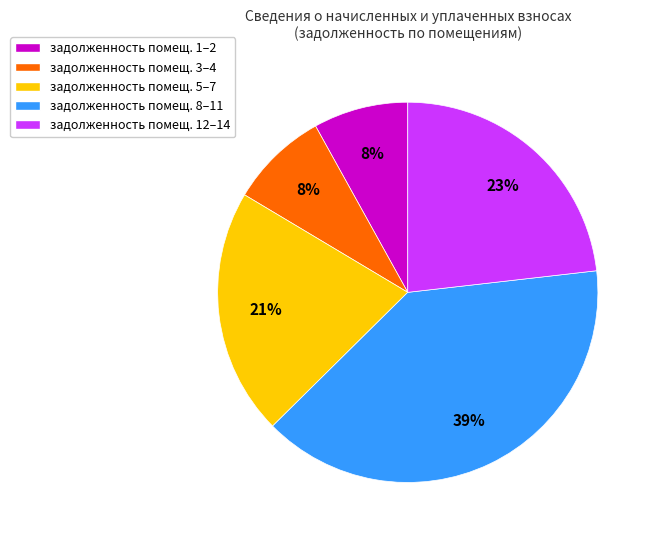

Is задолженность помещ. 5–7 the majority of the pie?

No